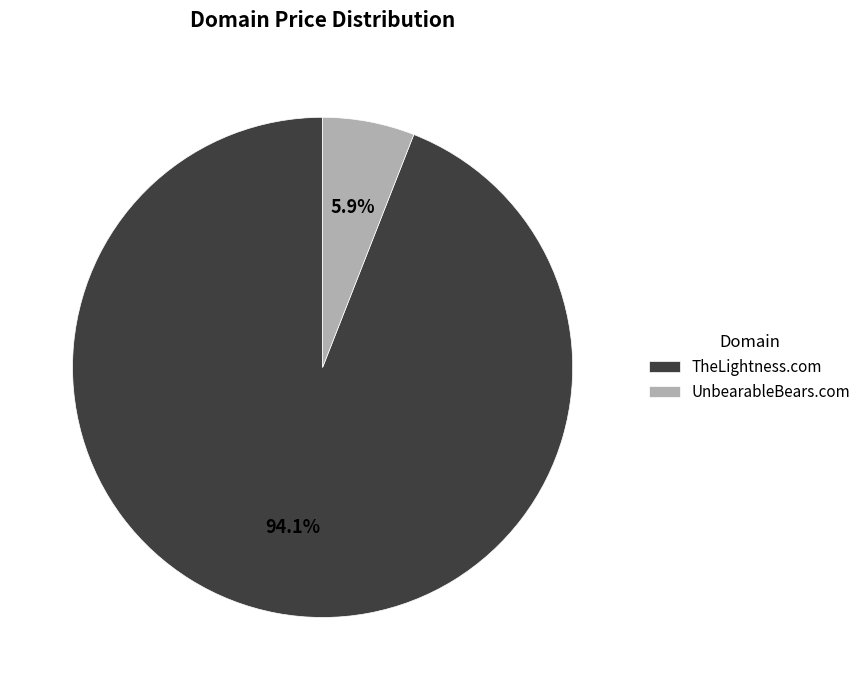

True or false: UnbearableBears.com accounts for 16% of the total.

False